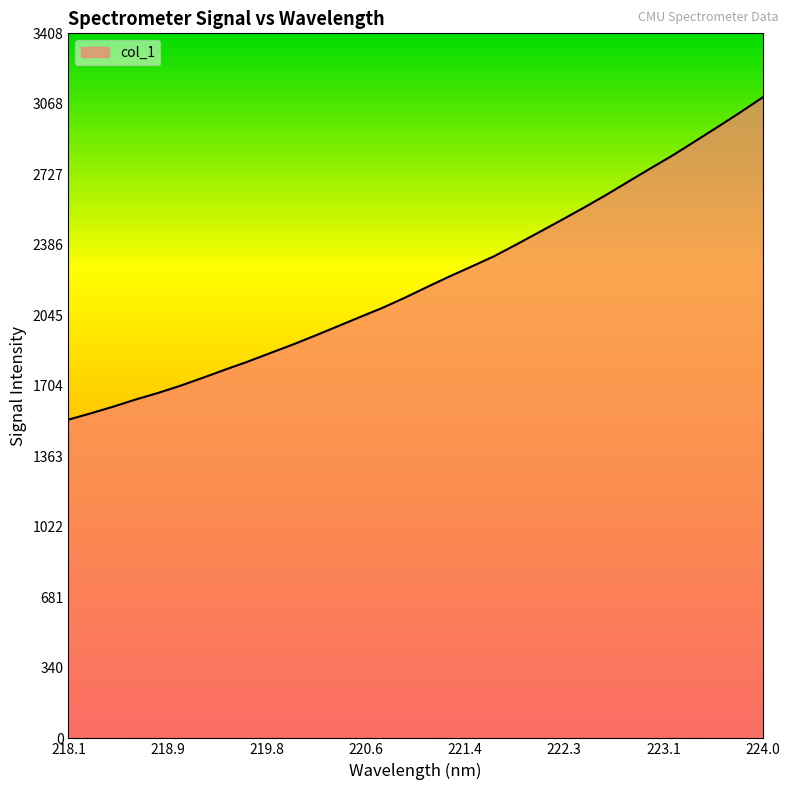

What is the smallest value displayed?

1541.1